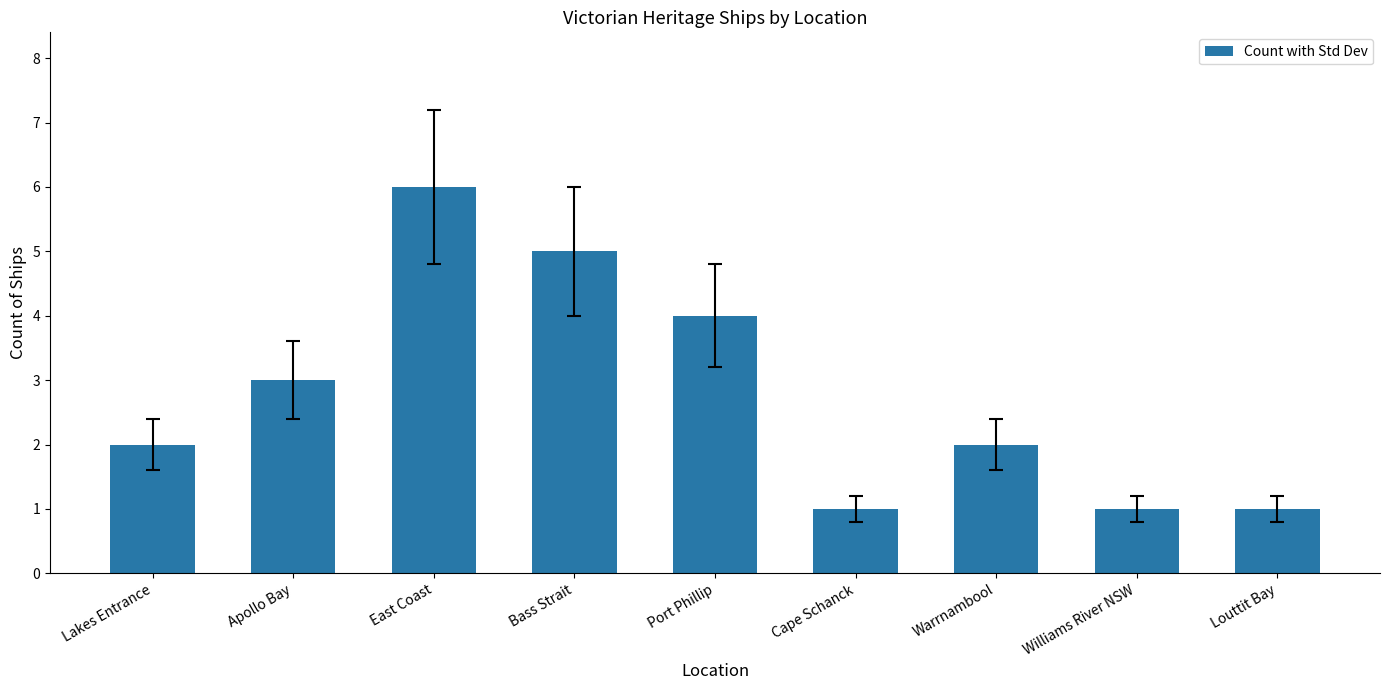

Where is the data nearest to the value 3?

Apollo Bay